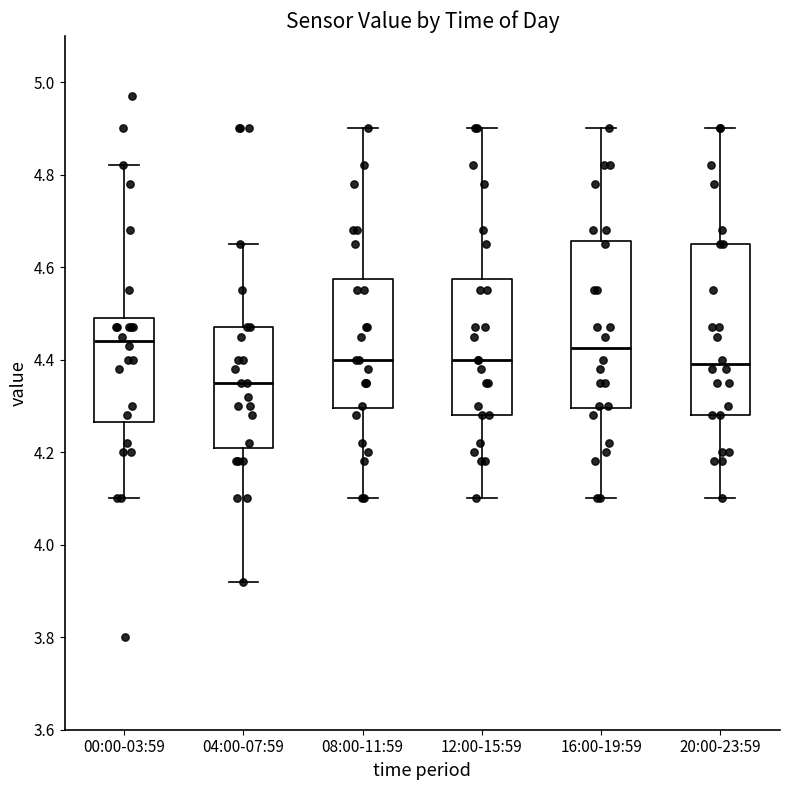

Reading left to right, transcribe this box plot: for each box, give where its median line is, the range the box spans, and where its two whiskers end, as read against the y-axis. The values are not printed on the chart, so give them approximately, as read against the axis.

00:00-03:59: median 4.44, box 4.26 to 4.50, whiskers 4.10 to 4.82
04:00-07:59: median 4.36, box 4.22 to 4.48, whiskers 3.92 to 4.66
08:00-11:59: median 4.40, box 4.30 to 4.58, whiskers 4.10 to 4.90
12:00-15:59: median 4.40, box 4.28 to 4.58, whiskers 4.10 to 4.90
16:00-19:59: median 4.42, box 4.30 to 4.66, whiskers 4.10 to 4.90
20:00-23:59: median 4.40, box 4.28 to 4.66, whiskers 4.10 to 4.90